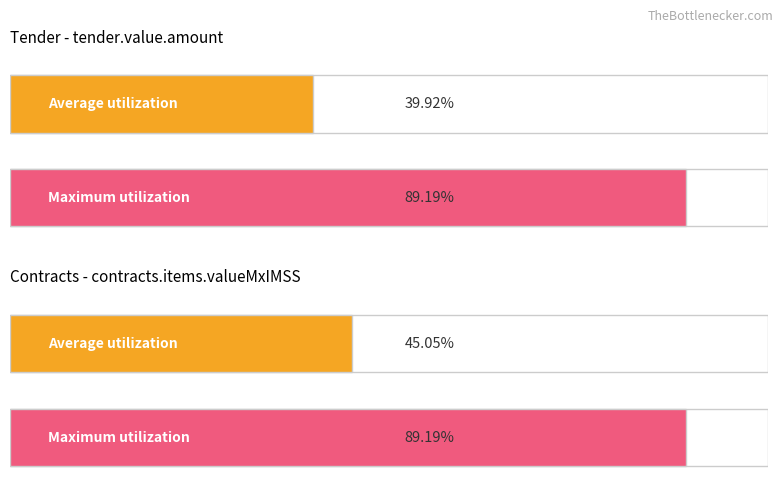

List the series in order of their peak value, lowest first.

tender.value.amount, contracts.items.valueMxIMSS